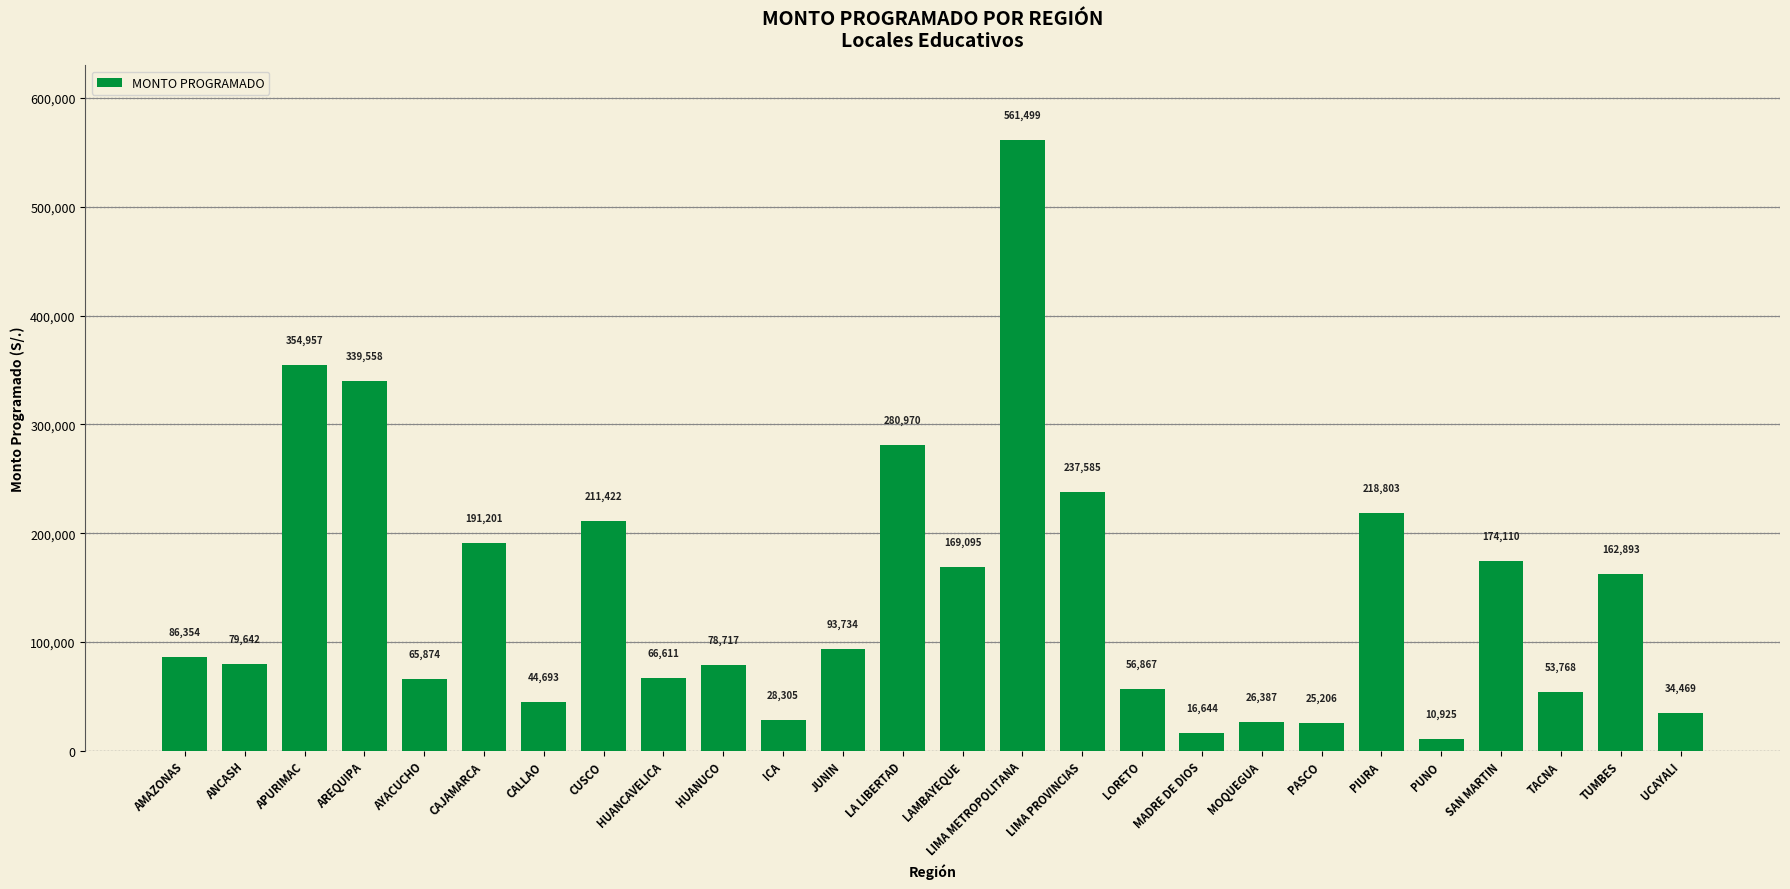

What is the difference between the values at PUNO and AREQUIPA?

328633